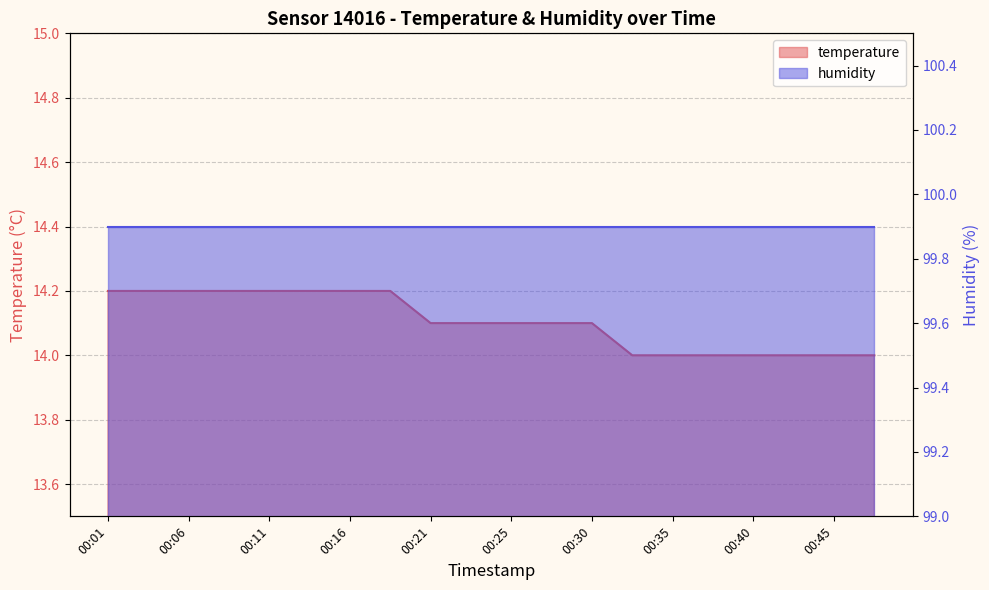

Between 00:23 and 00:30, which is larger?

00:23